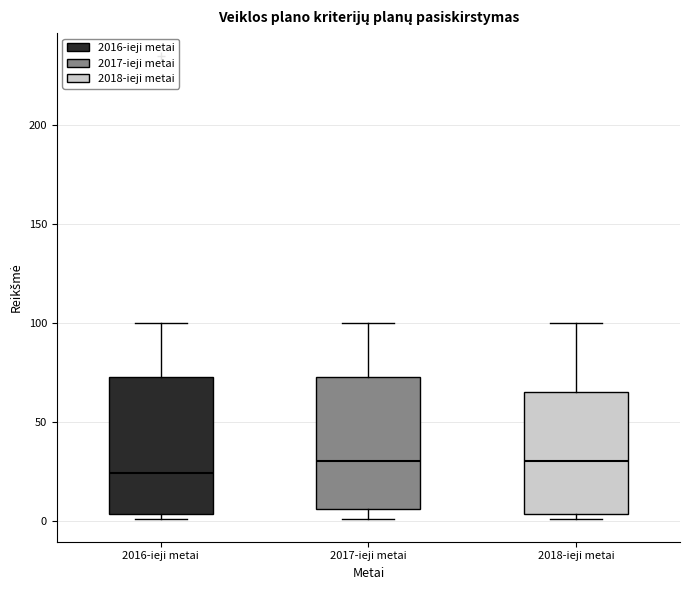

Reading left to right, transcribe this box plot: for each box, give where its median line is, the range the box spans, and where its two whiskers end, as read against the y-axis. The values are not printed on the chart, so give them approximately, as read against the axis.

2016-ieji metai: median 25, box 5 to 75, whiskers 0 to 100
2017-ieji metai: median 30, box 5 to 75, whiskers 0 to 100
2018-ieji metai: median 30, box 5 to 65, whiskers 0 to 100